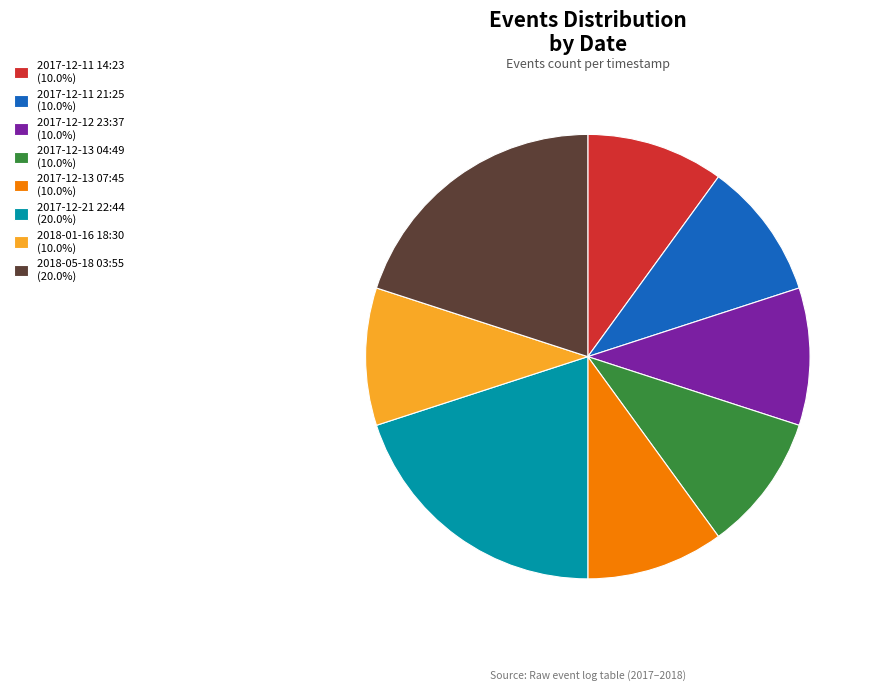

True or false: 2017-12-11 14:23 accounts for 1% of the total.

False